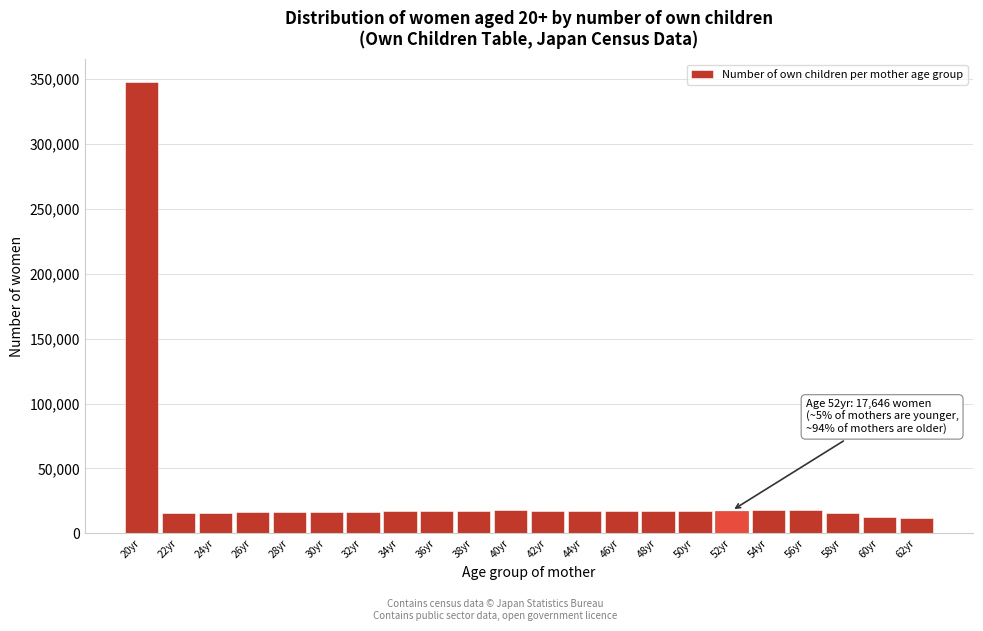

Is it true that the value at 40yr is 17736?

True